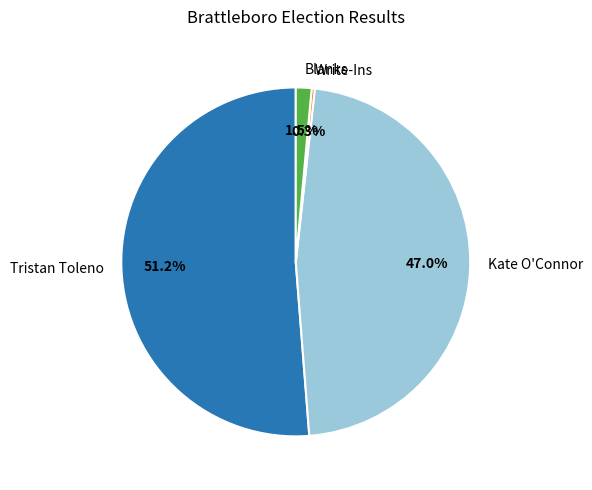

Is there any slice that represents more than half of the pie?

Yes